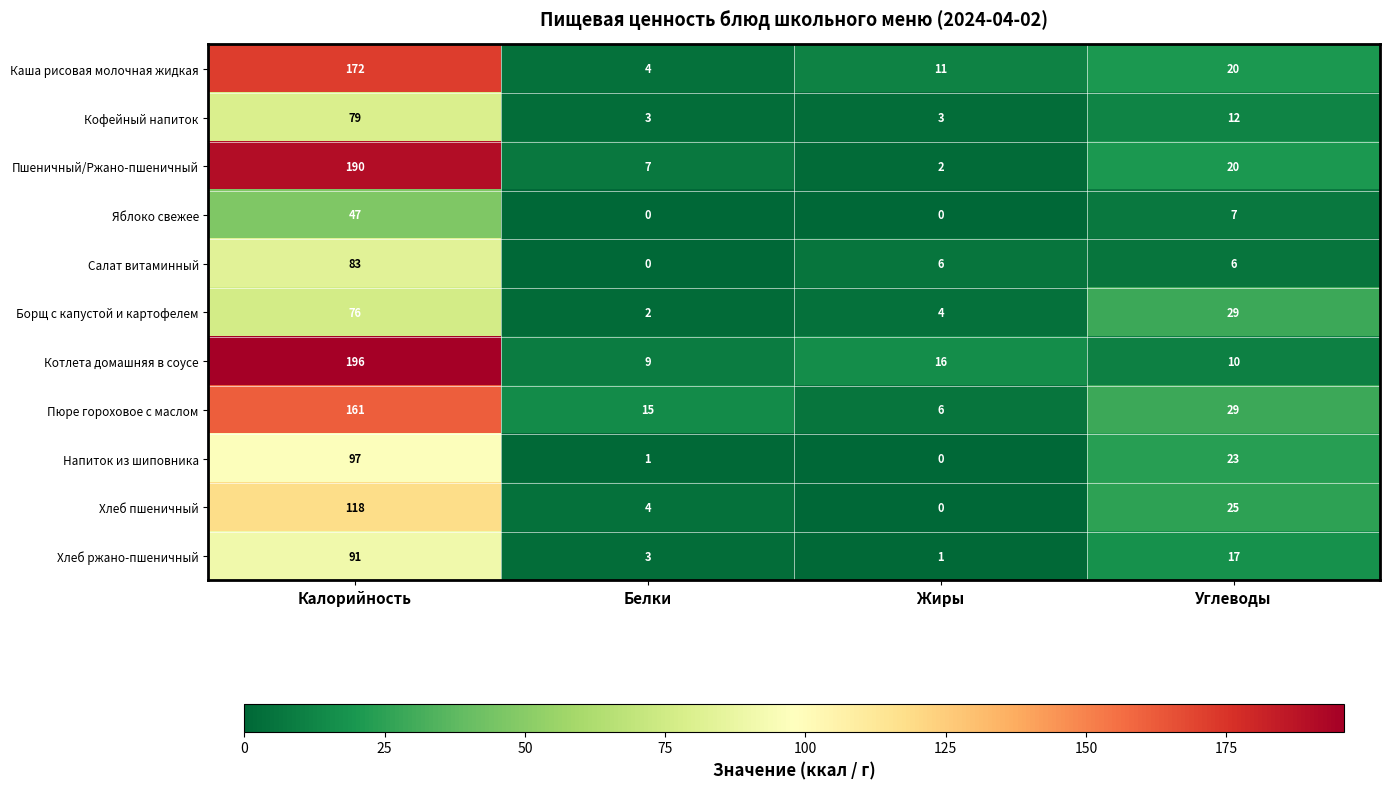

Where does the Кофейный напиток series first go above 12?

Калорийность